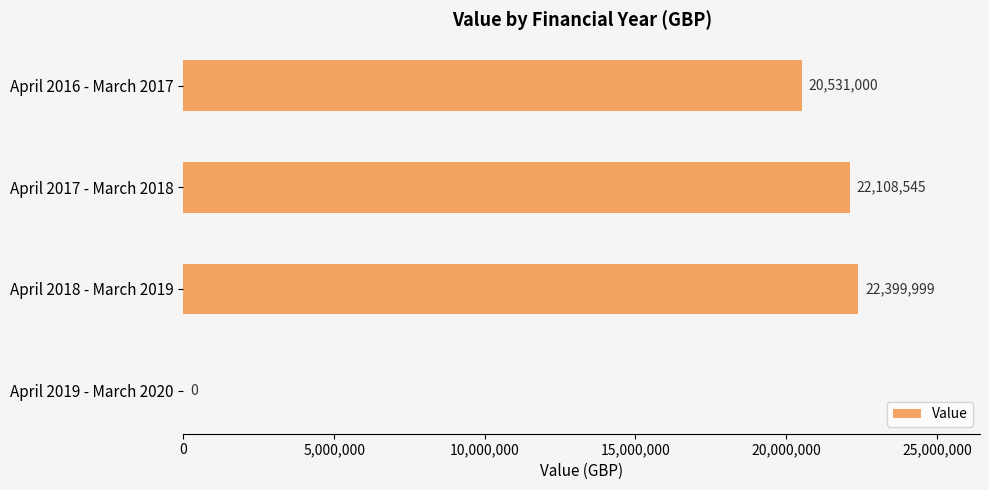

Which category has the highest value across all series?

April 2018 - March 2019